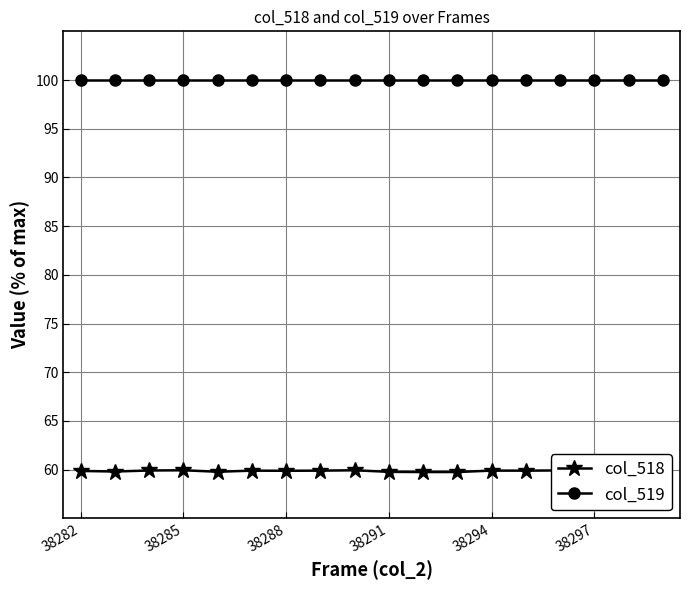

List the series in order of their overall mean, lowest first.

col_518, col_519